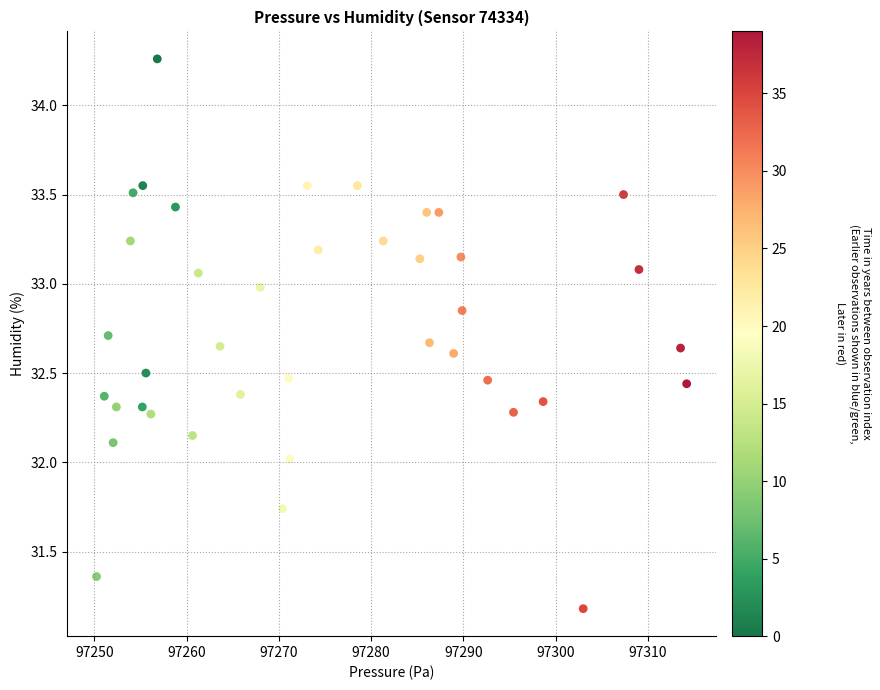

What is the range of X values (max minus min)?

63.9